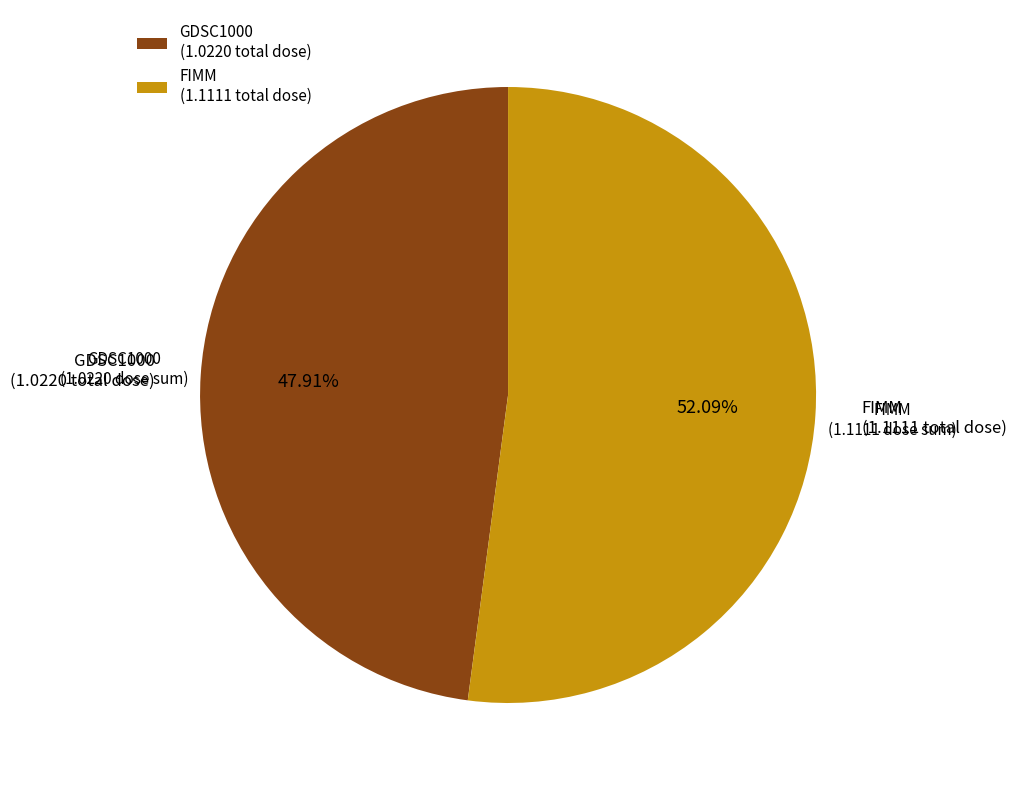

What portion of the pie excludes GDSC1000?

52.1%